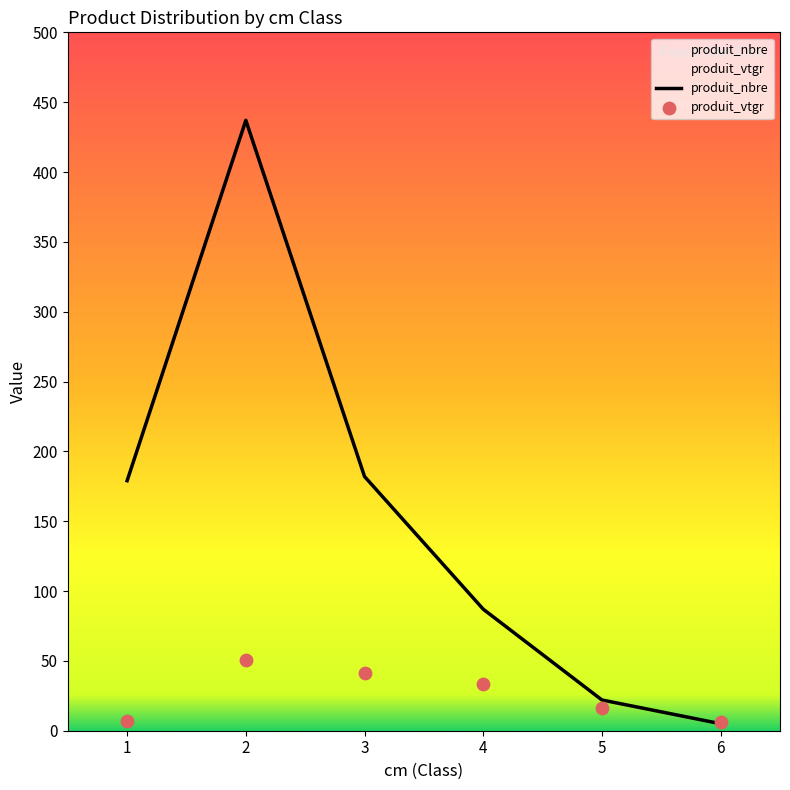

Which series has the largest total across all categories?

produit_nbre